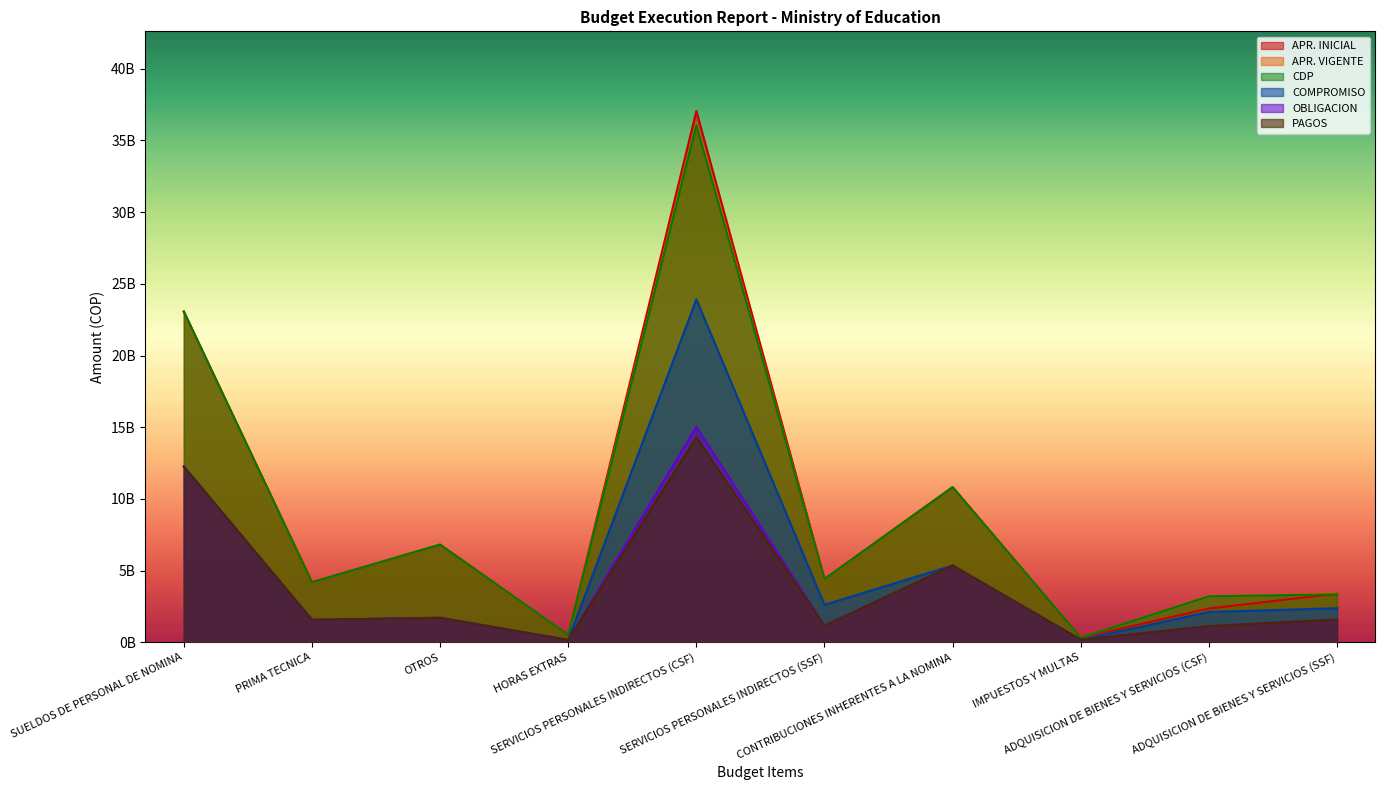

What is the smallest value displayed?

169221874